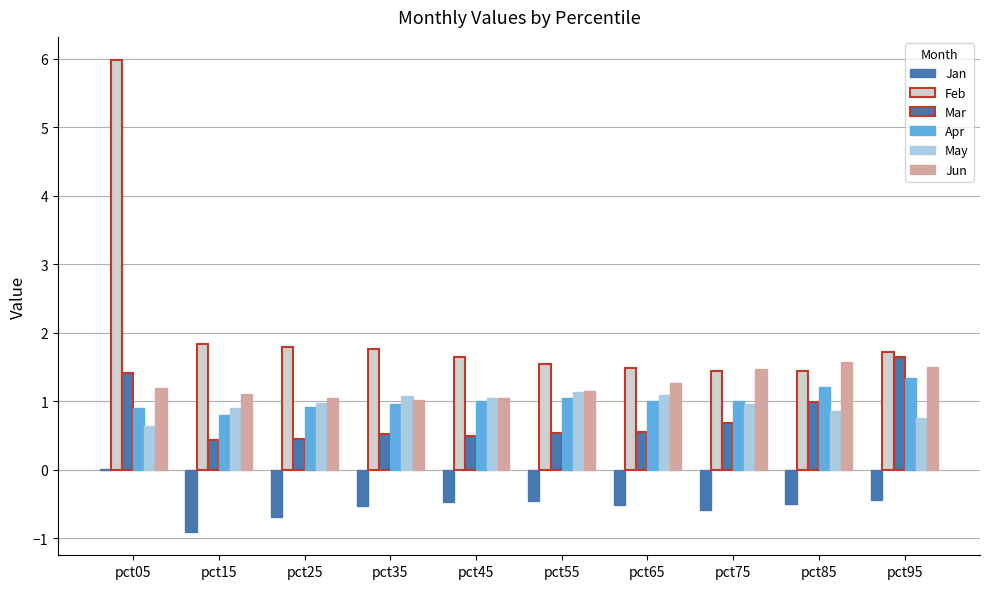

Are the bars grouped side by side (vs. stacked)?

Yes